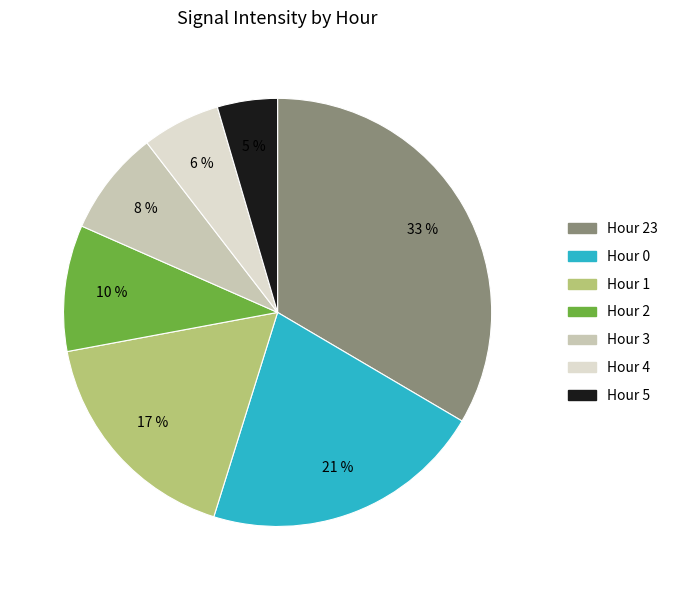

To the nearest percent, what is the average slice percentage?

14%